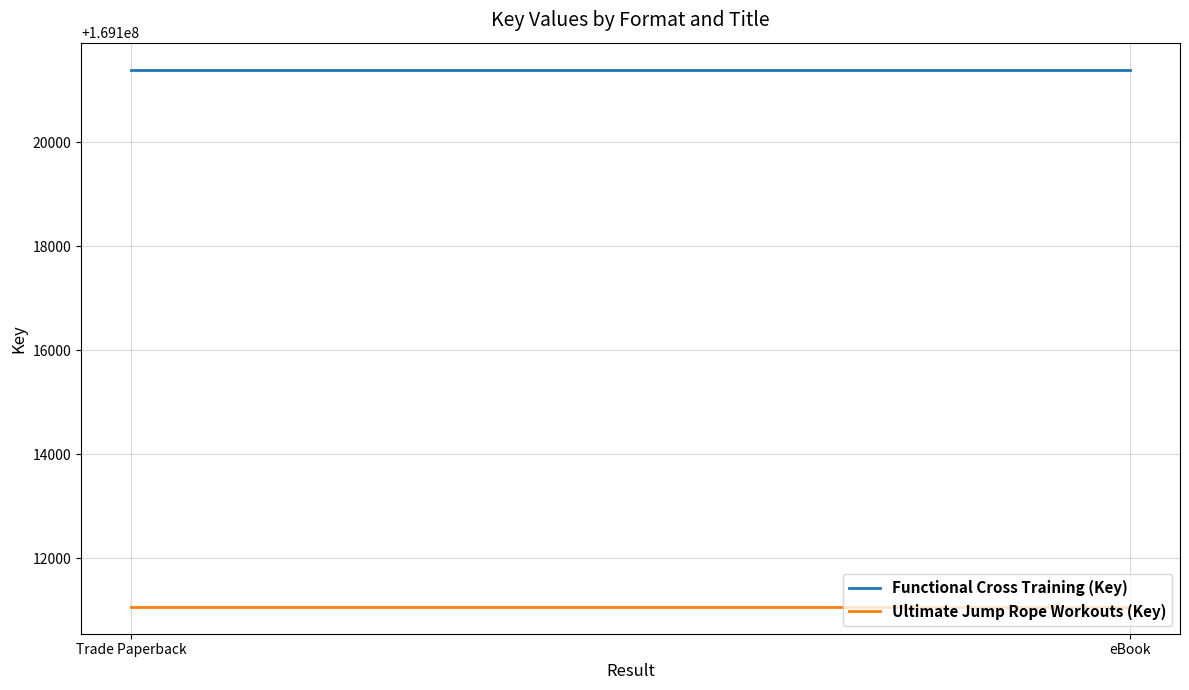

What is the total value across all series at Trade Paperback?

338232462